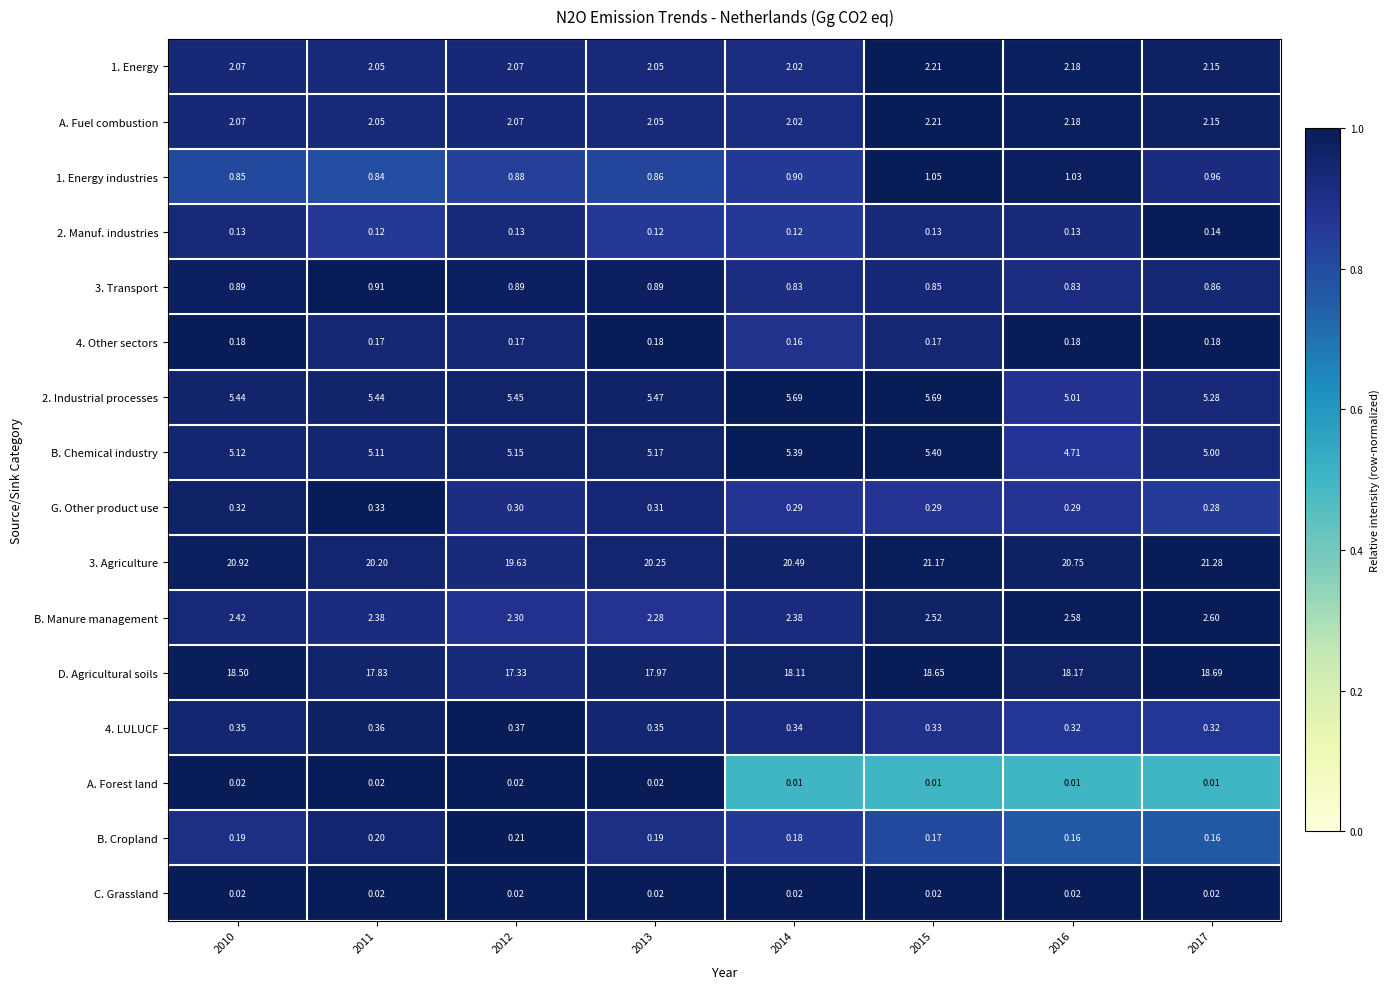

Which series changed the most between 2010 and 2013?

3. Agriculture